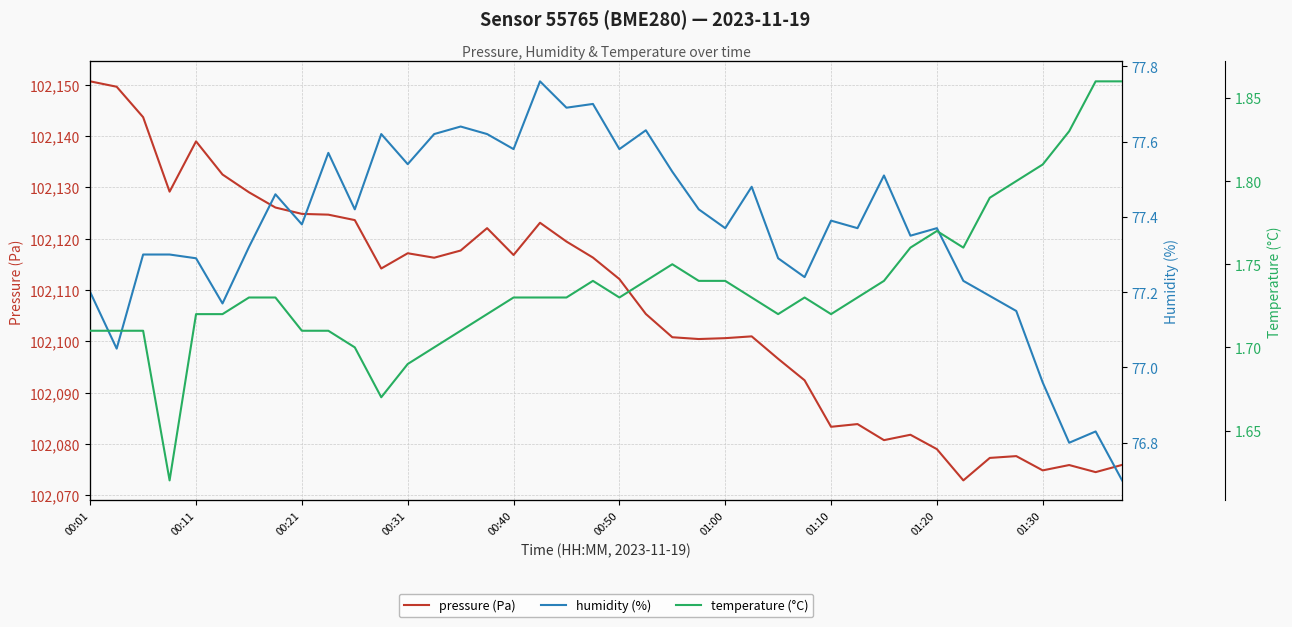

Which series has the widest spread of values?

pressure (Pa)